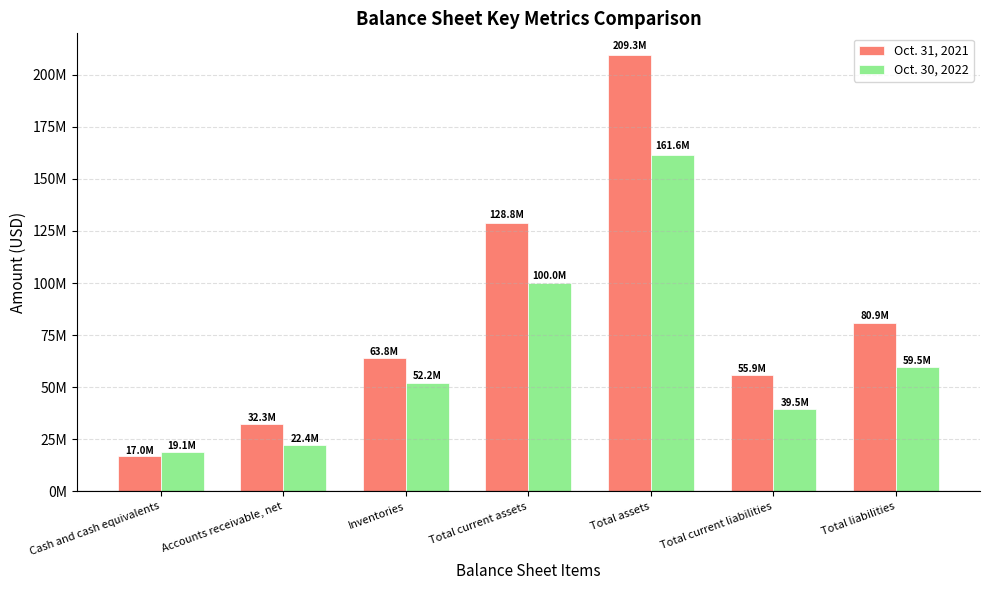

Does the chart contain stacked bars?

No